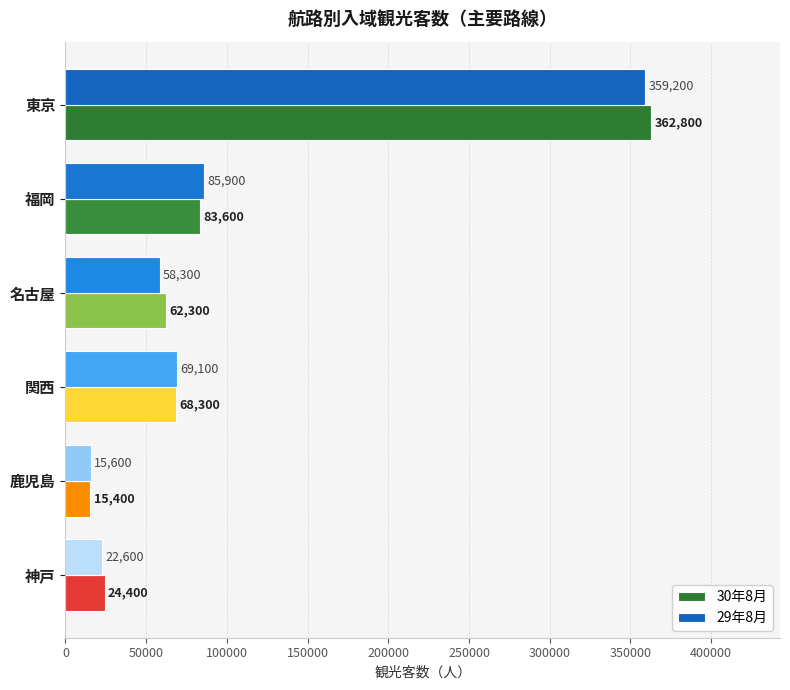

List the labels in order of 29年8月 value, smallest first.

鹿児島, 神戸, 名古屋, 関西, 福岡, 東京